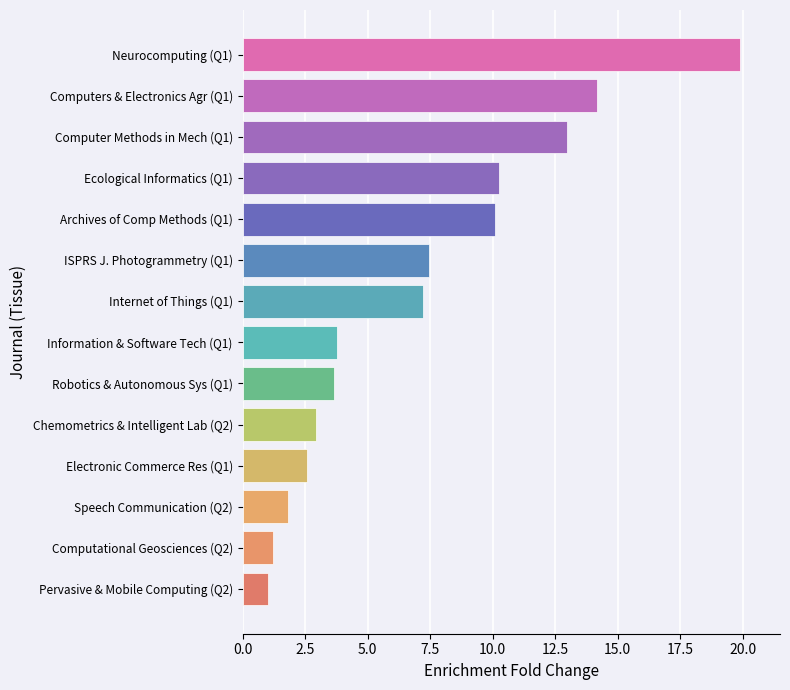

At which category does the chart reach its peak across all series?

Neurocomputing (Q1)